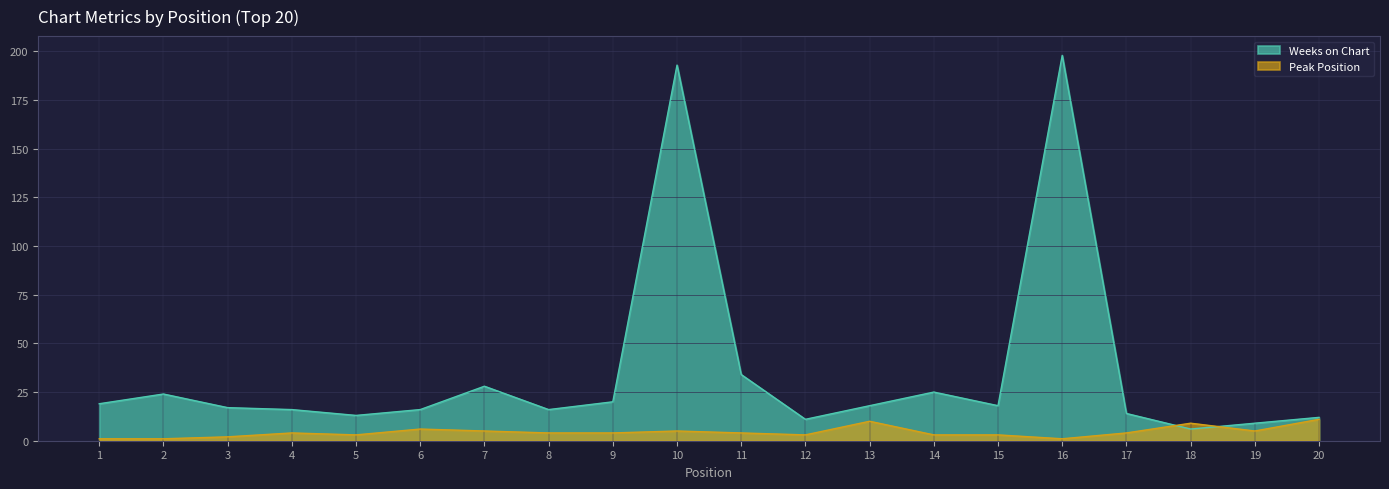

Rank the series by their average value, from lowest to highest.

Peak Position, Weeks on Chart